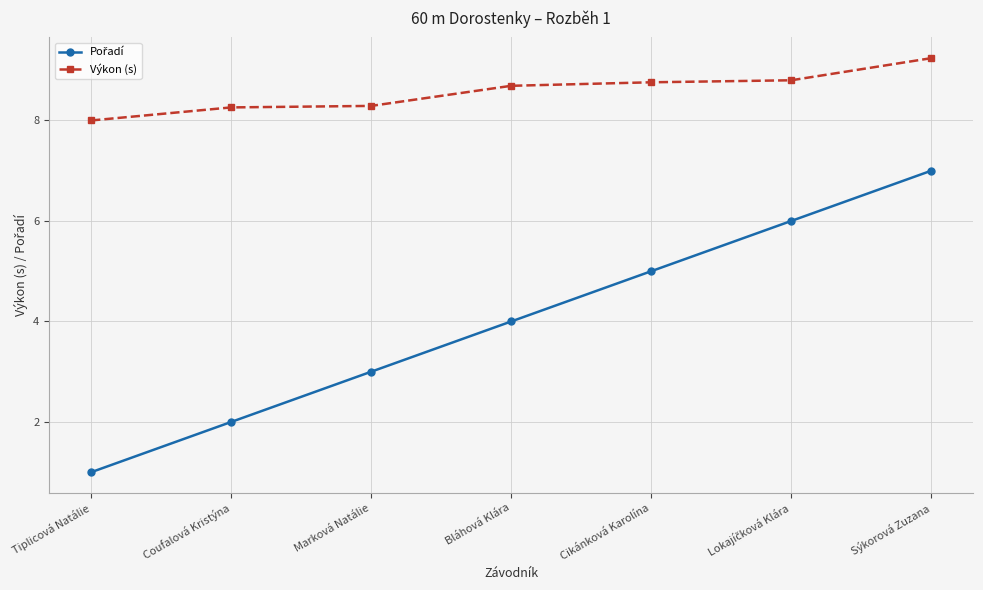

What is the average value of the Výkon (s) series?

8.6